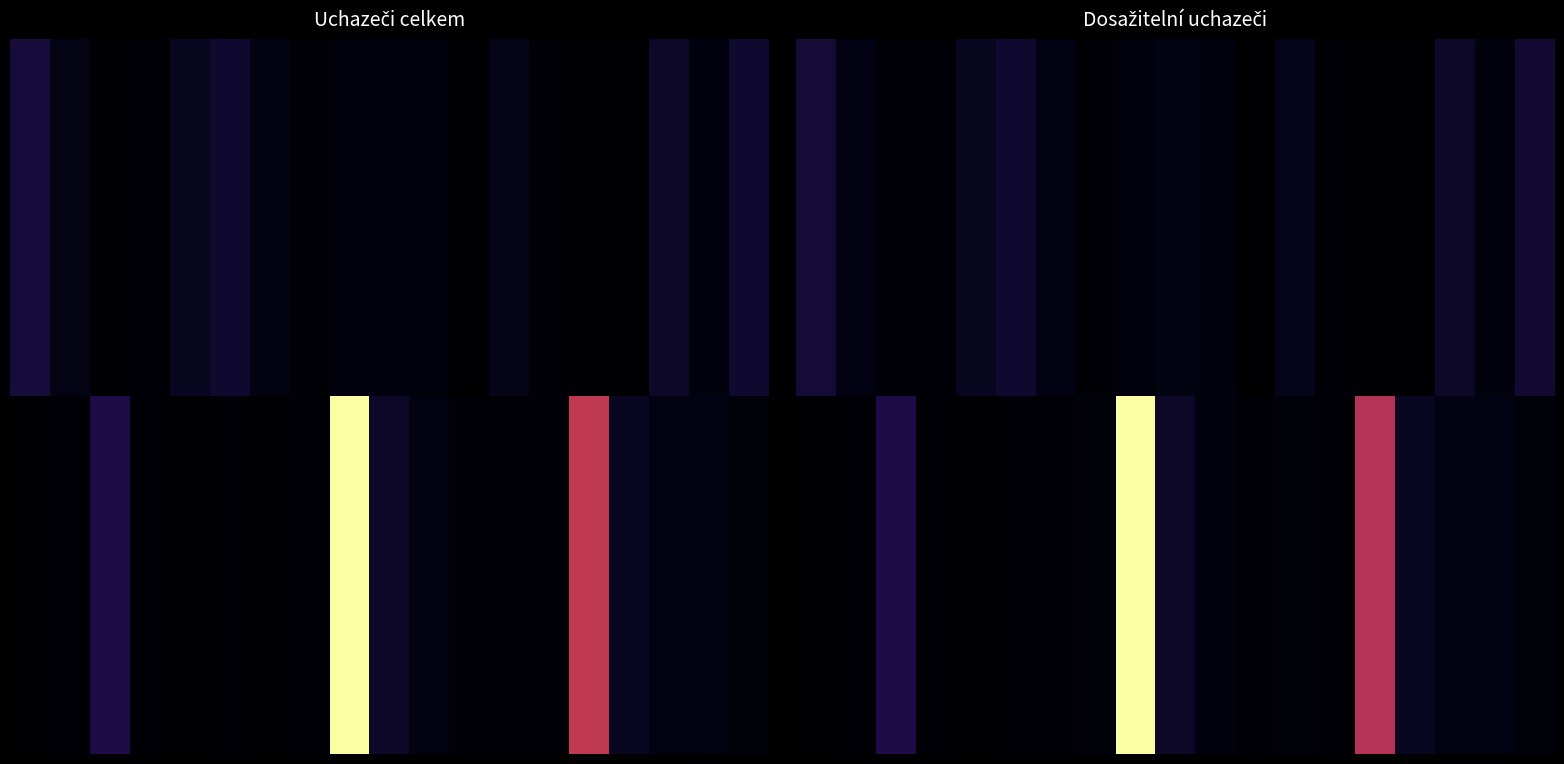

How many categories are shown in the chart?

19